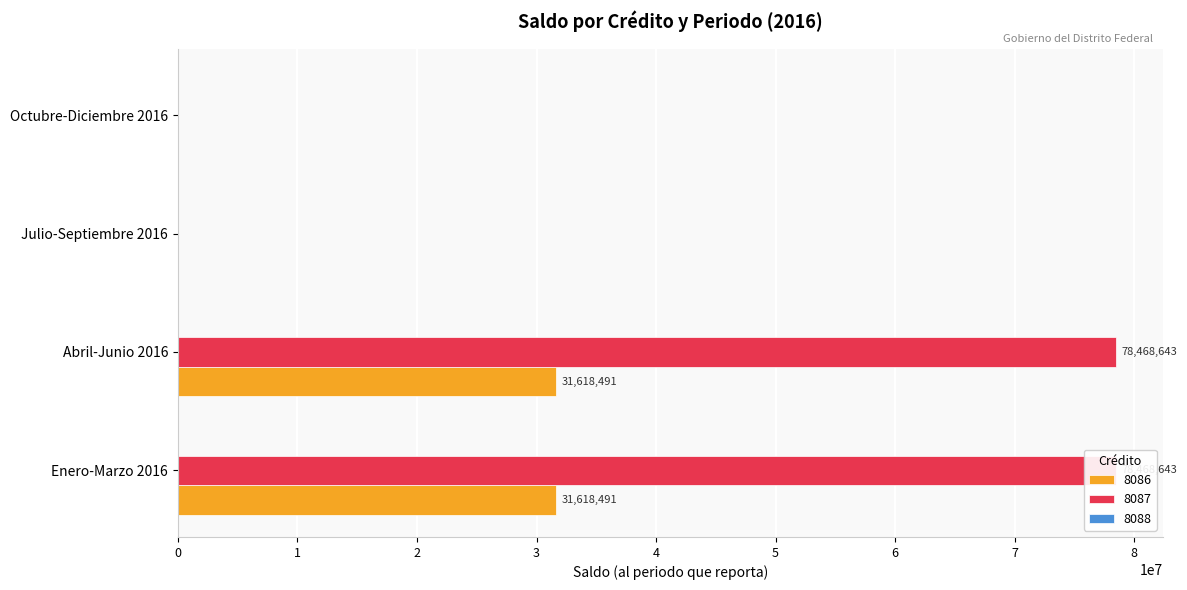

What are all the series names shown in the legend?

8086, 8087